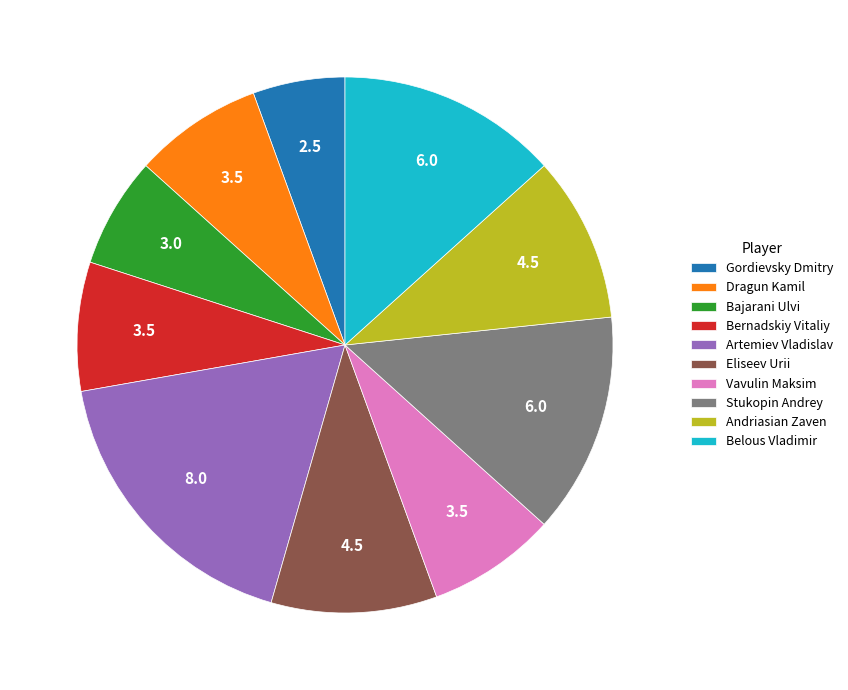

Combined, do Bernadskiy Vitaliy and Dragun Kamil account for over 50%?

No